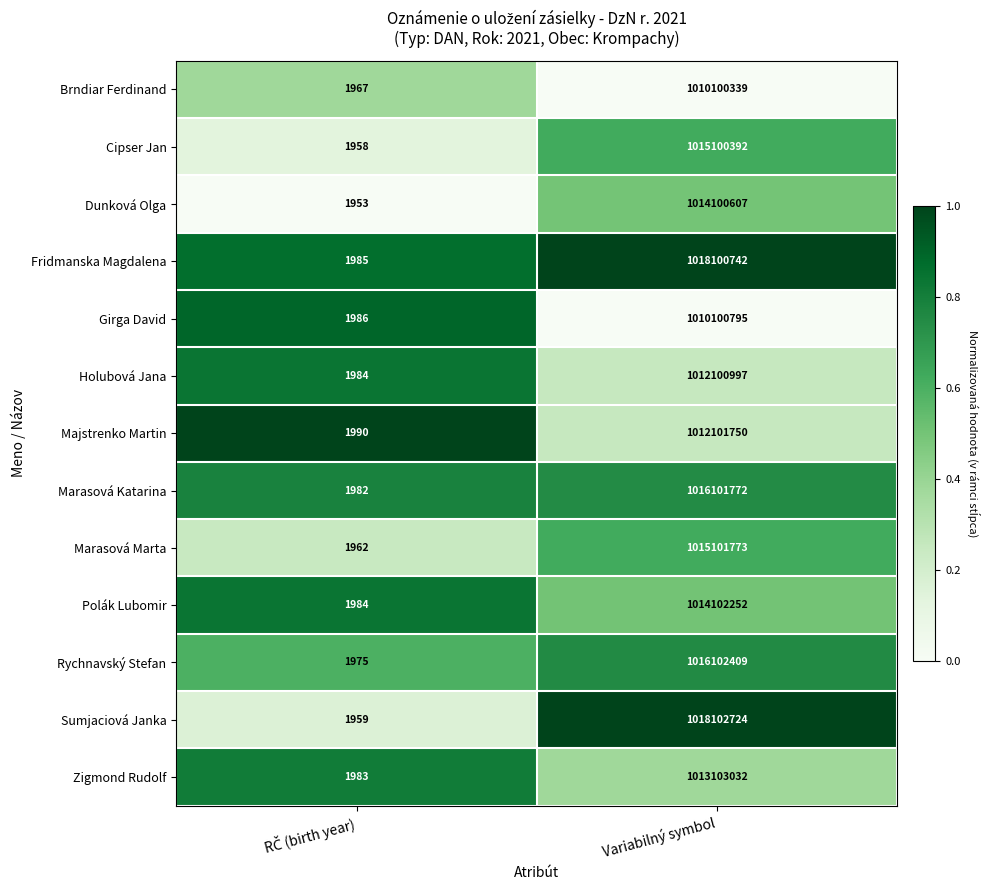

How many categories are shown in the chart?

2